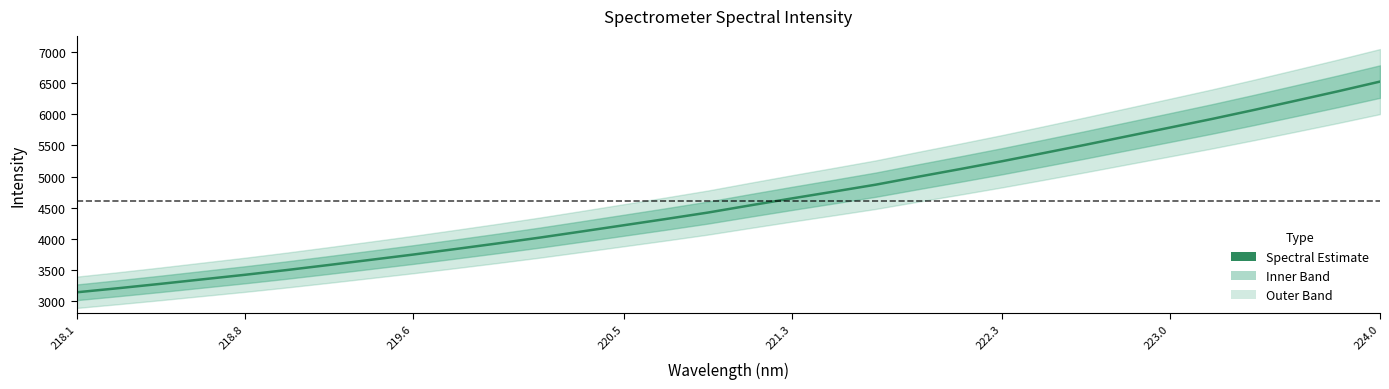

The chart shows a value of 5844.2 at 219.6. True or false?

False